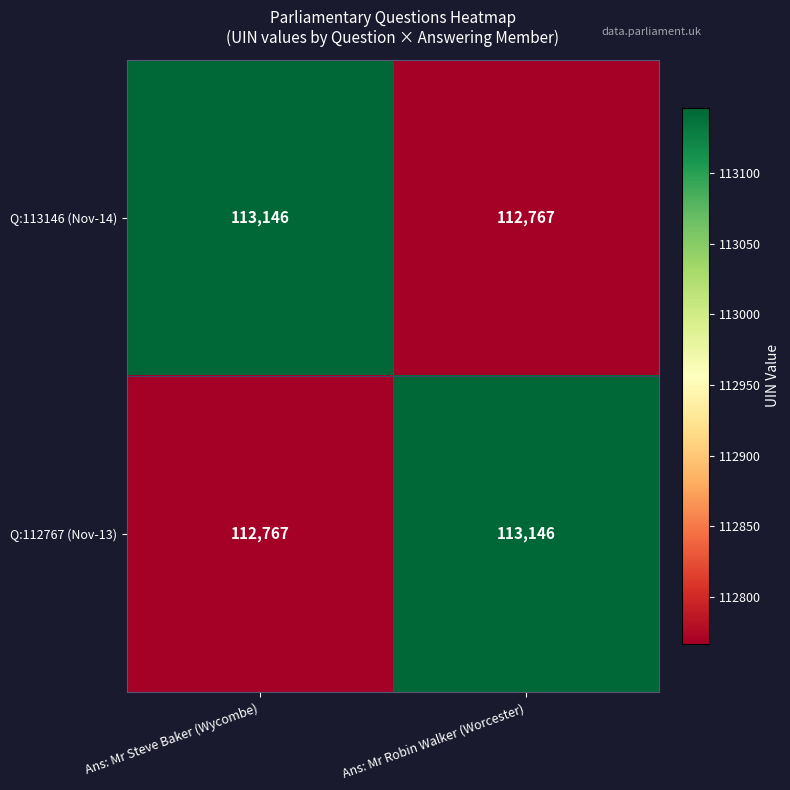

At how many categories does at least one series exceed 113045?

2